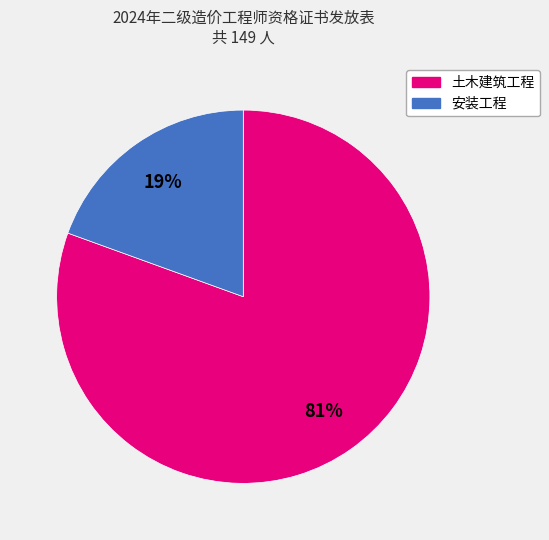

Rank the categories by value from lowest to highest.

安装工程, 土木建筑工程